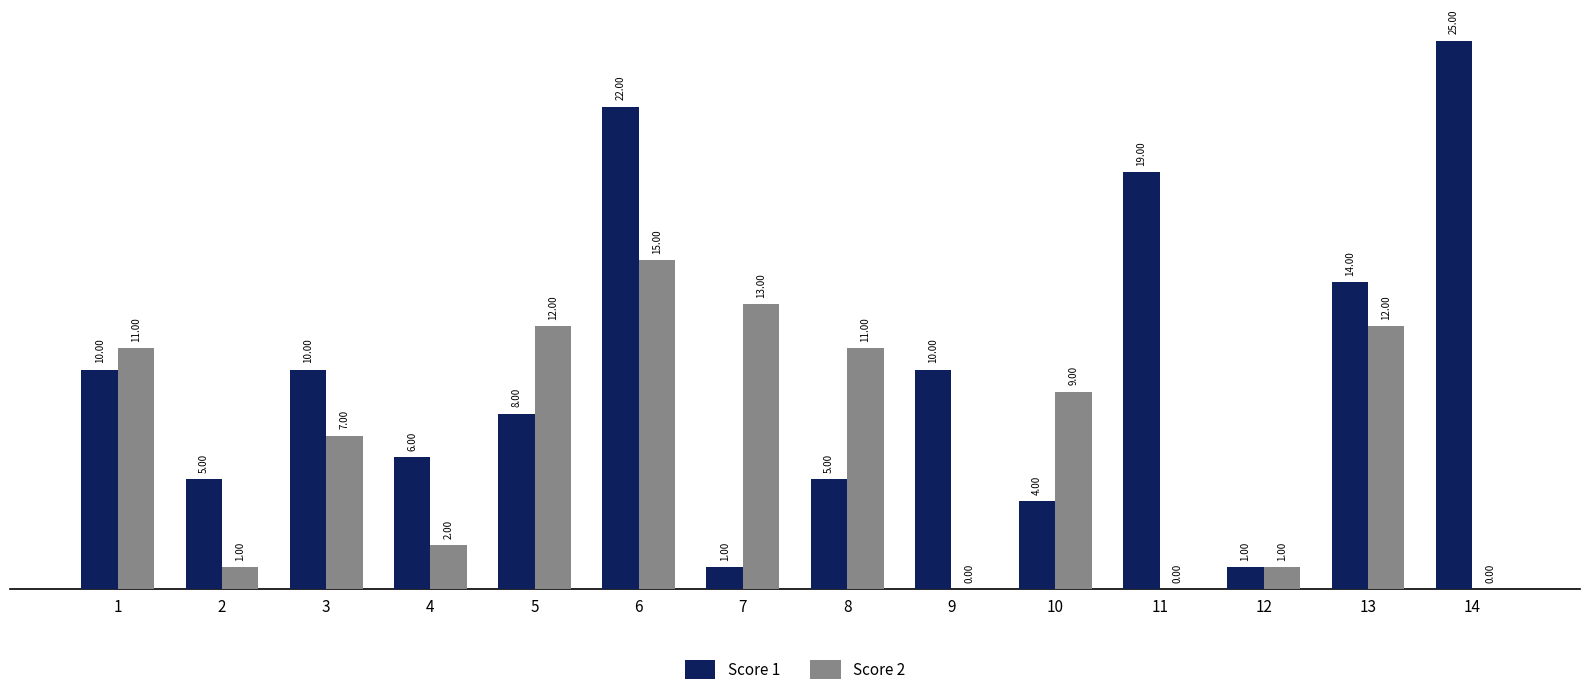

What is the sum of all Score 1 values?

140